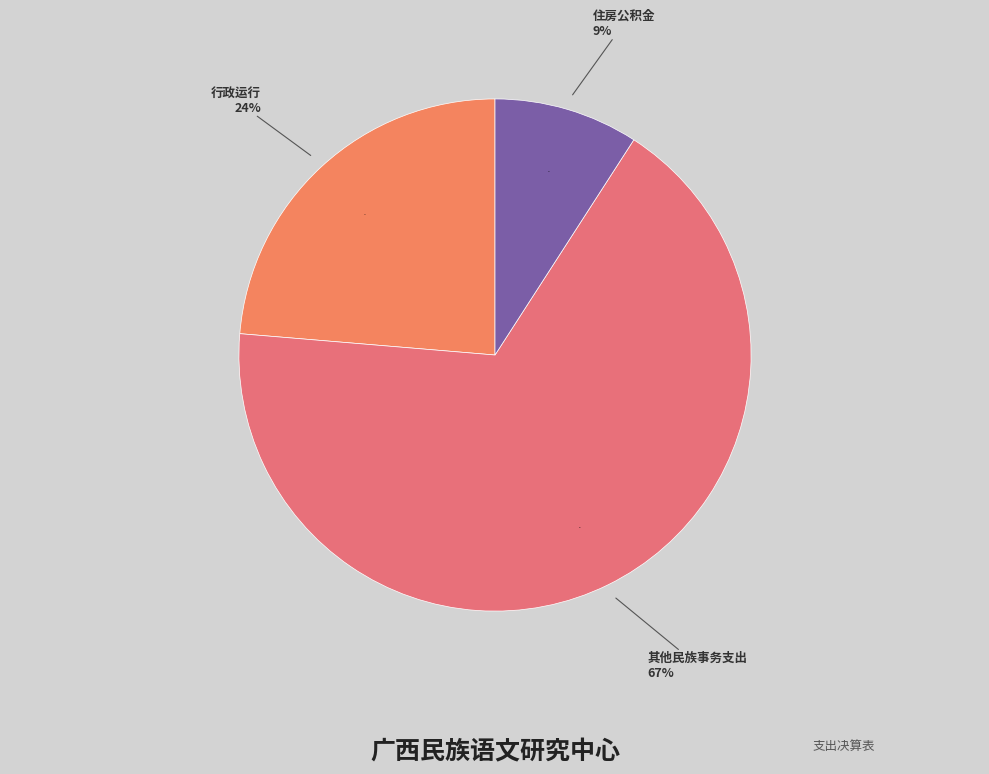

Which category has the smallest portion of the pie?

住房公积金